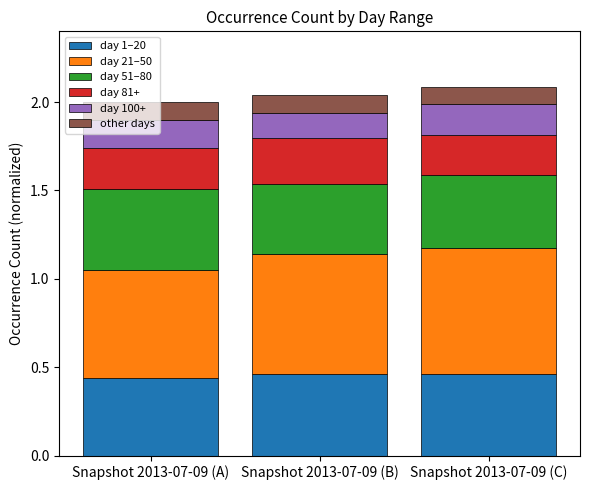

What is the total value across all series at Snapshot 2013-07-09 (C)?

2.1